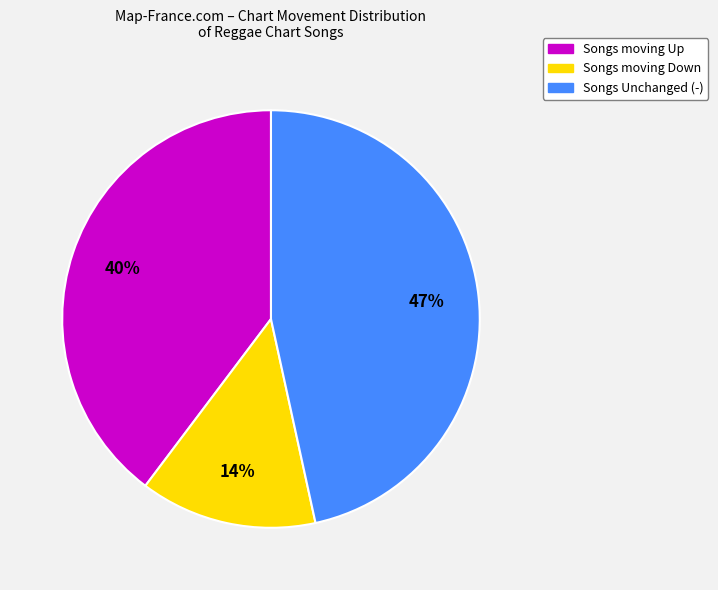

Is there a majority slice in this chart?

No